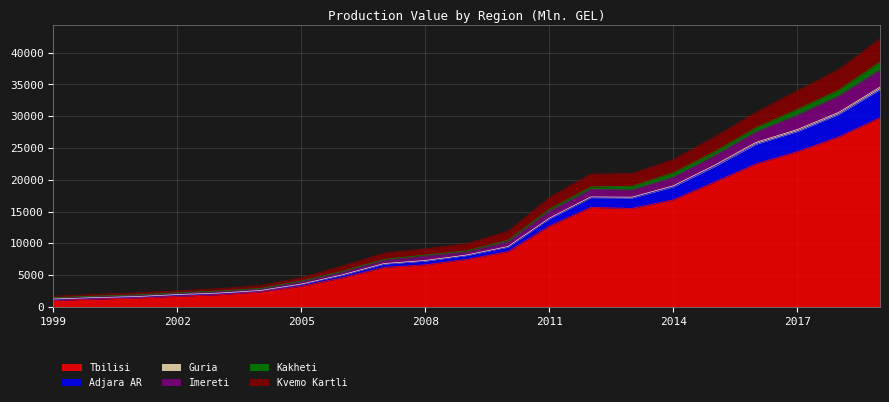

Where does the Tbilisi series first go above 7467?

2009